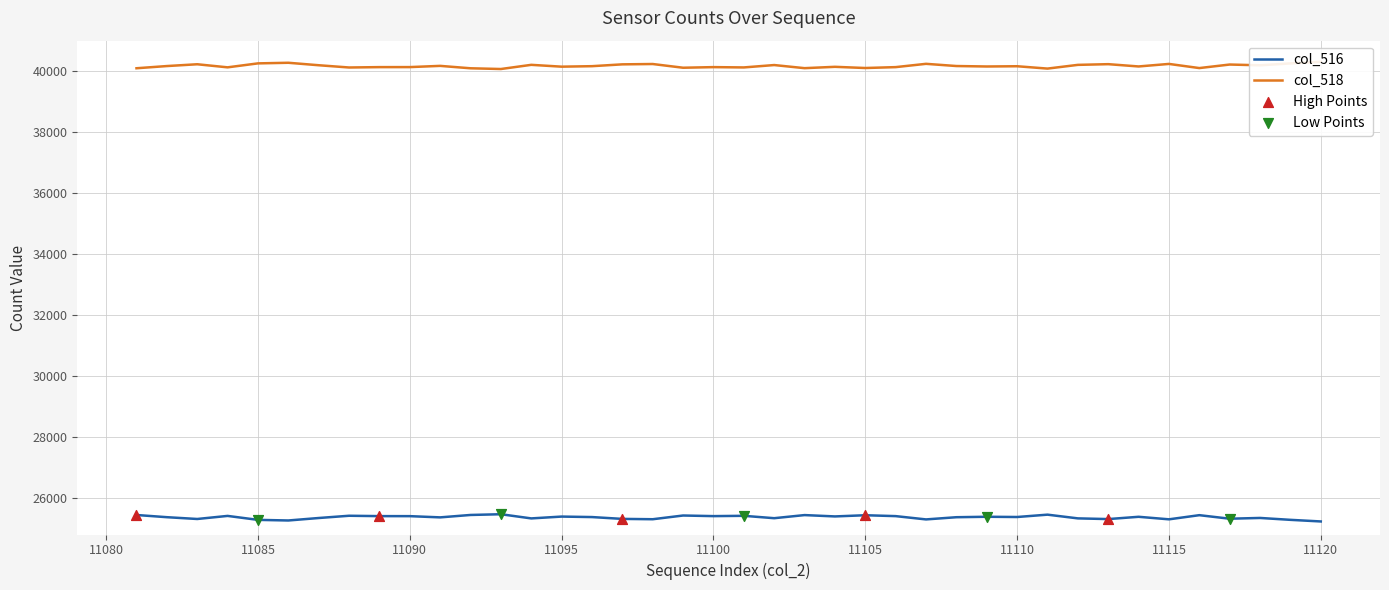

Which series has the largest Y range (max minus min)?

col_516